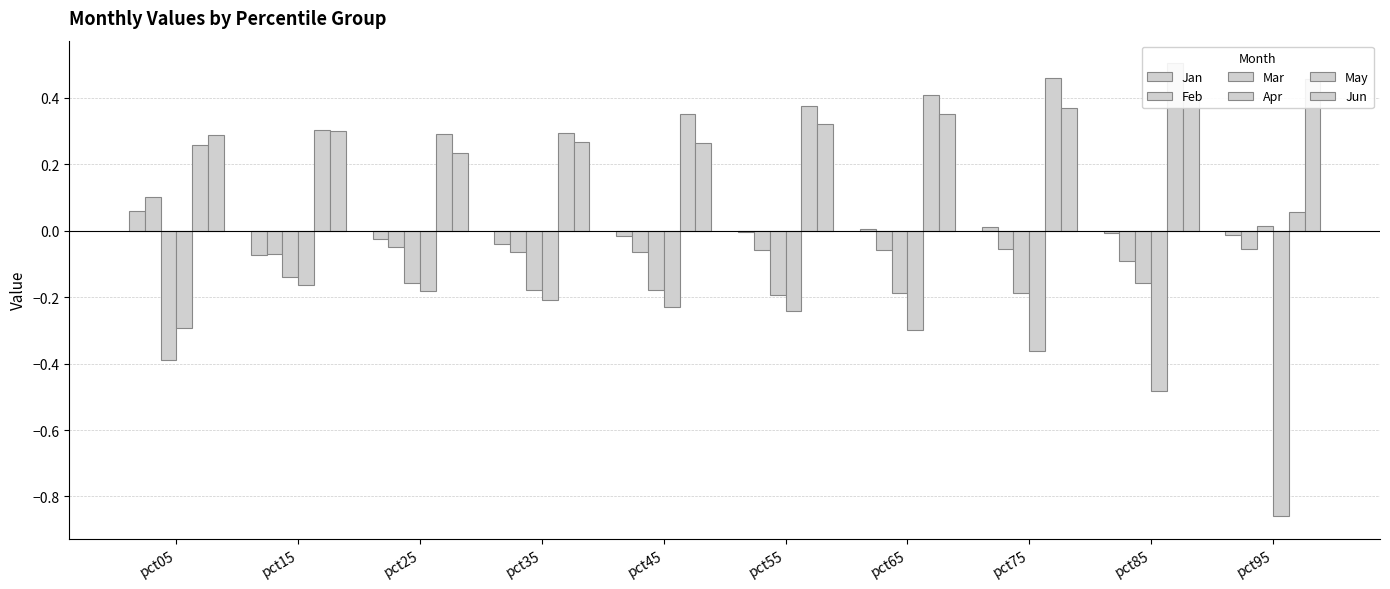

At how many categories does at least one series exceed 0?

10